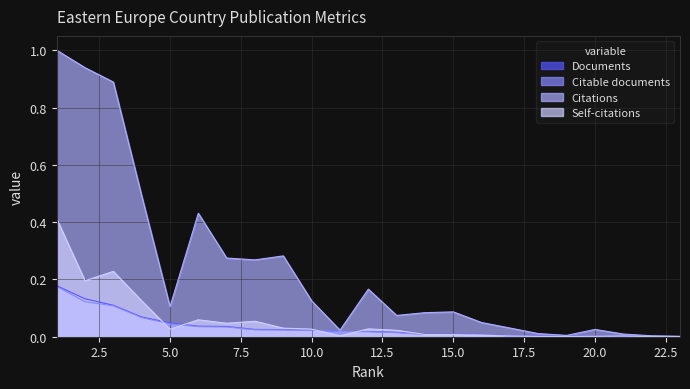

Reading left to right, transcribe all the data shown in this chart.

Documents: 0.2	0.1	0.1	0.1	0.0	0.0	0.0	0.0	0.0	0.0	0.0	0.0	0.0	0.0	0.0	0.0	0.0	0.0	0.0	0.0	0.0	0.0	0.0
Citable documents: 0.2	0.1	0.1	0.1	0.0	0.0	0.0	0.0	0.0	0.0	0.0	0.0	0.0	0.0	0.0	0.0	0.0	0.0	0.0	0.0	0.0	0.0	0.0
Citations: 1.0	0.9	0.9	0.5	0.1	0.4	0.3	0.3	0.3	0.1	0.0	0.2	0.1	0.1	0.1	0.0	0.0	0.0	0.0	0.0	0.0	0.0	0.0
Self-citations: 0.4	0.2	0.2	0.1	0.0	0.1	0.0	0.1	0.0	0.0	0.0	0.0	0.0	0.0	0.0	0.0	0.0	0.0	0.0	0.0	0.0	0.0	0.0